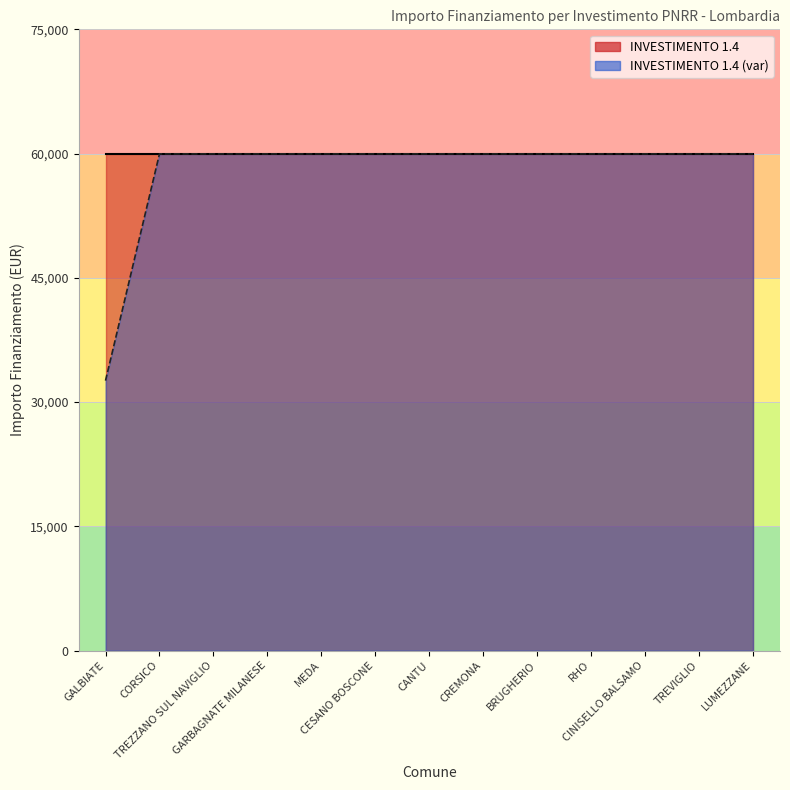

Which category has the lowest value across all series?

GALBIATE